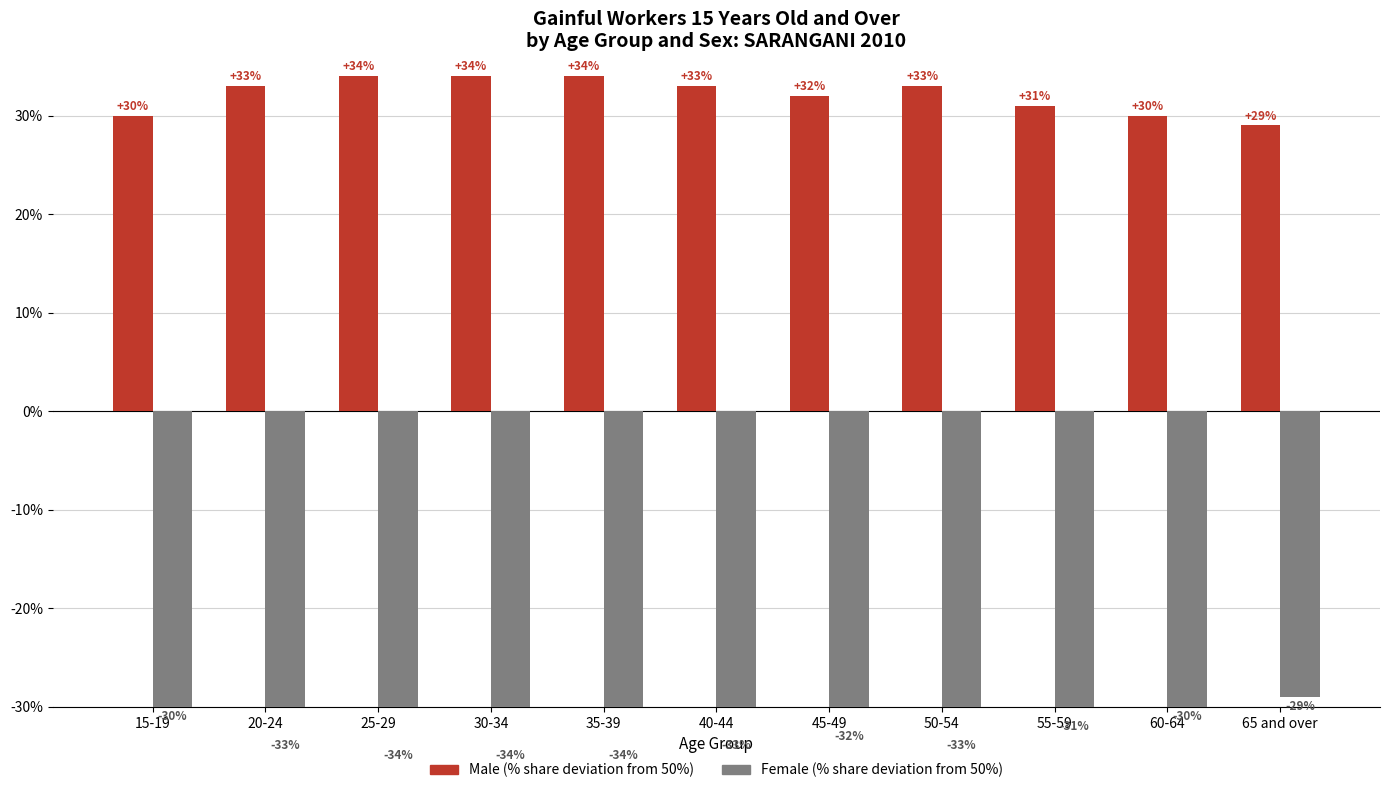

Count the Female values in the range -34 to -30.

10